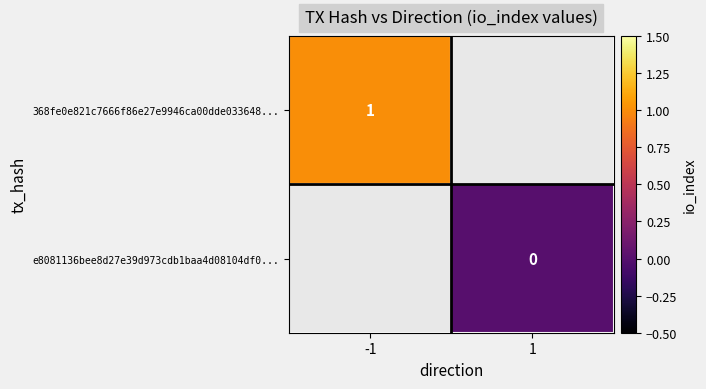

The value of 368fe0e821c7666f86e27e9946ca00dde033648... at -1 is 1. True or false?

True